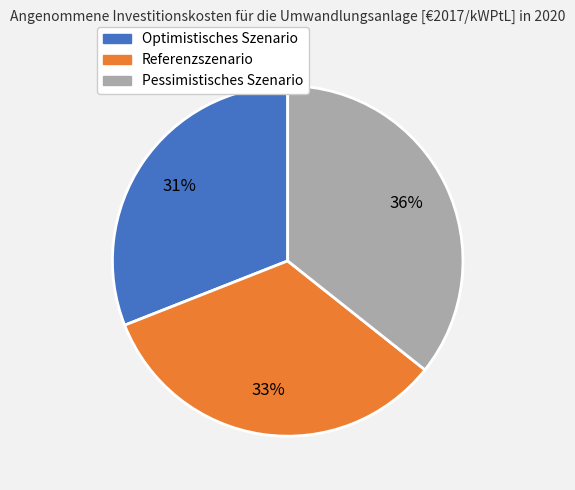

Combined, do Pessimistisches Szenario and Referenzszenario account for over 50%?

Yes